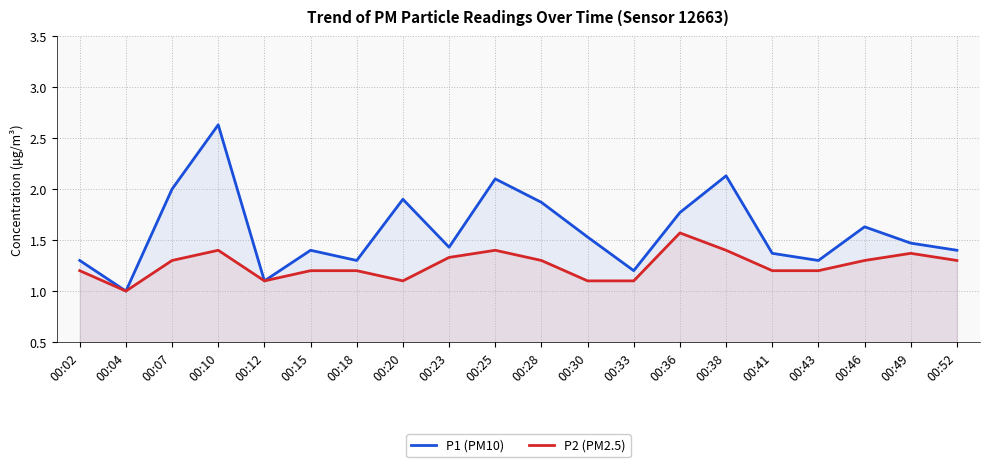

Is it true that P2 (PM2.5) equals 1.2 at 00:41?

True